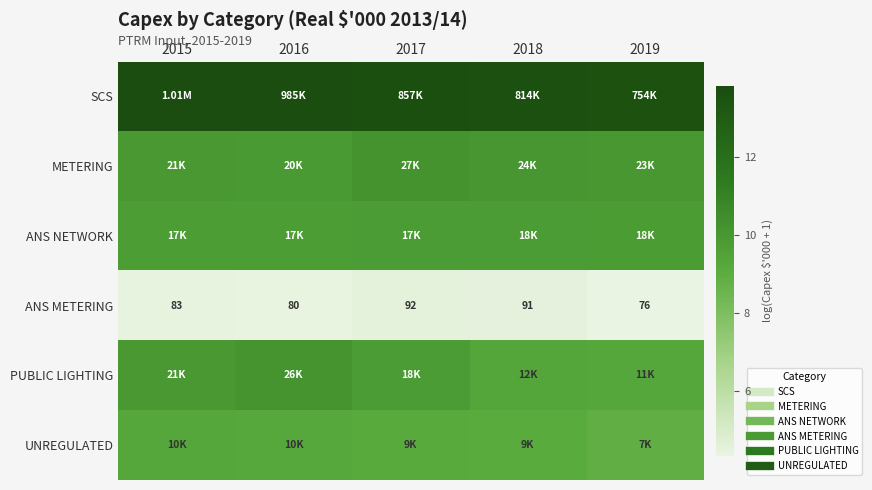

At 2016, list the series in order from smallest to largest.

ANS METERING, UNREGULATED, ANS NETWORK, METERING, PUBLIC LIGHTING, SCS